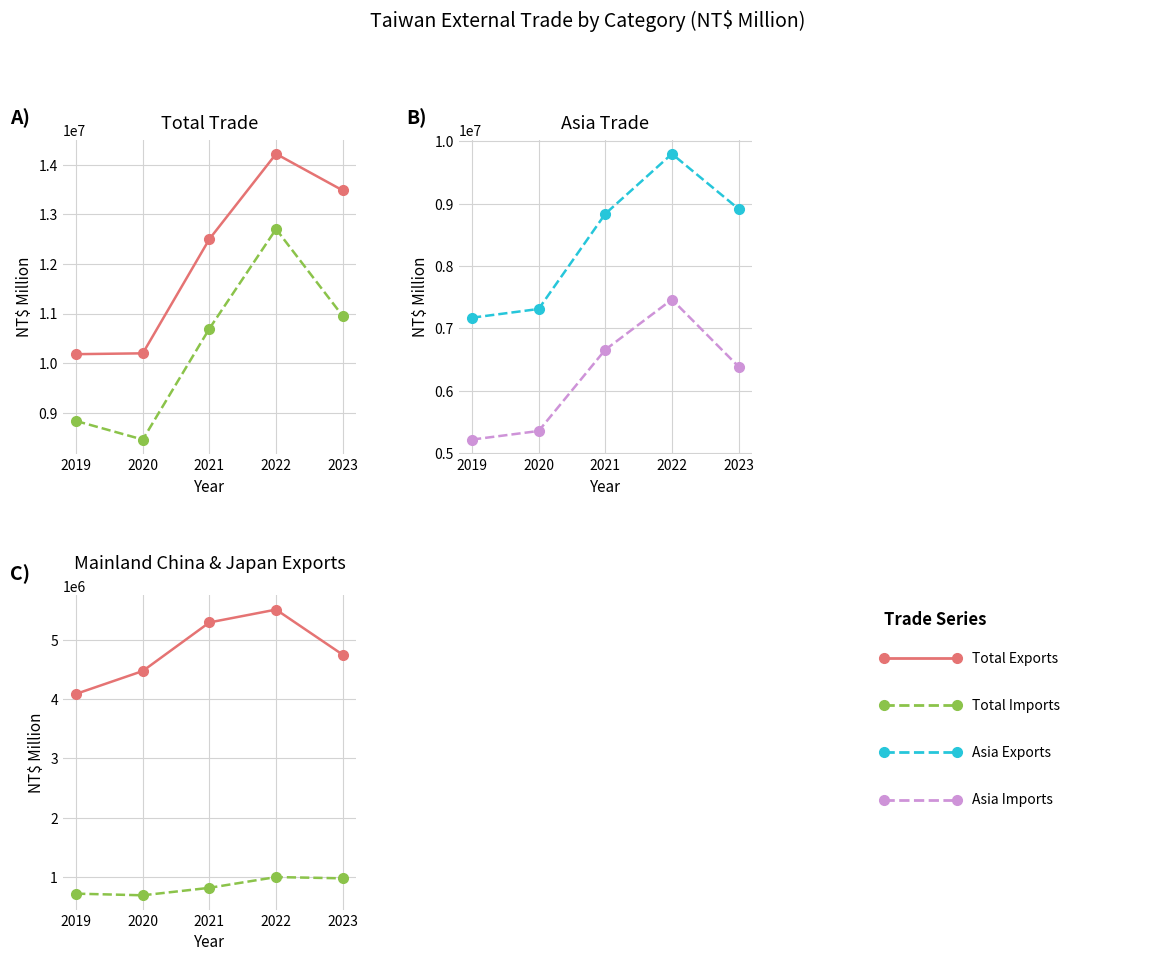

True or false: Total Exports has more than 0 interior local peaks.

True